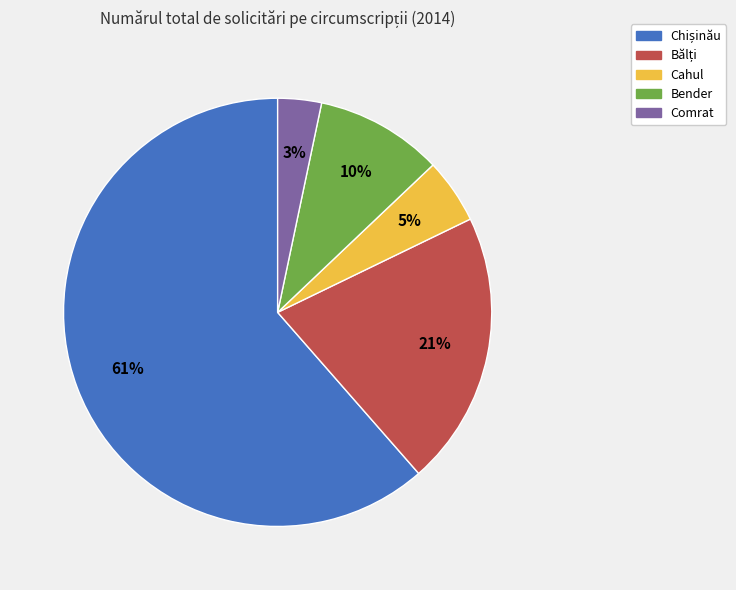

To the nearest percent, what portion does Bender represent?

10%